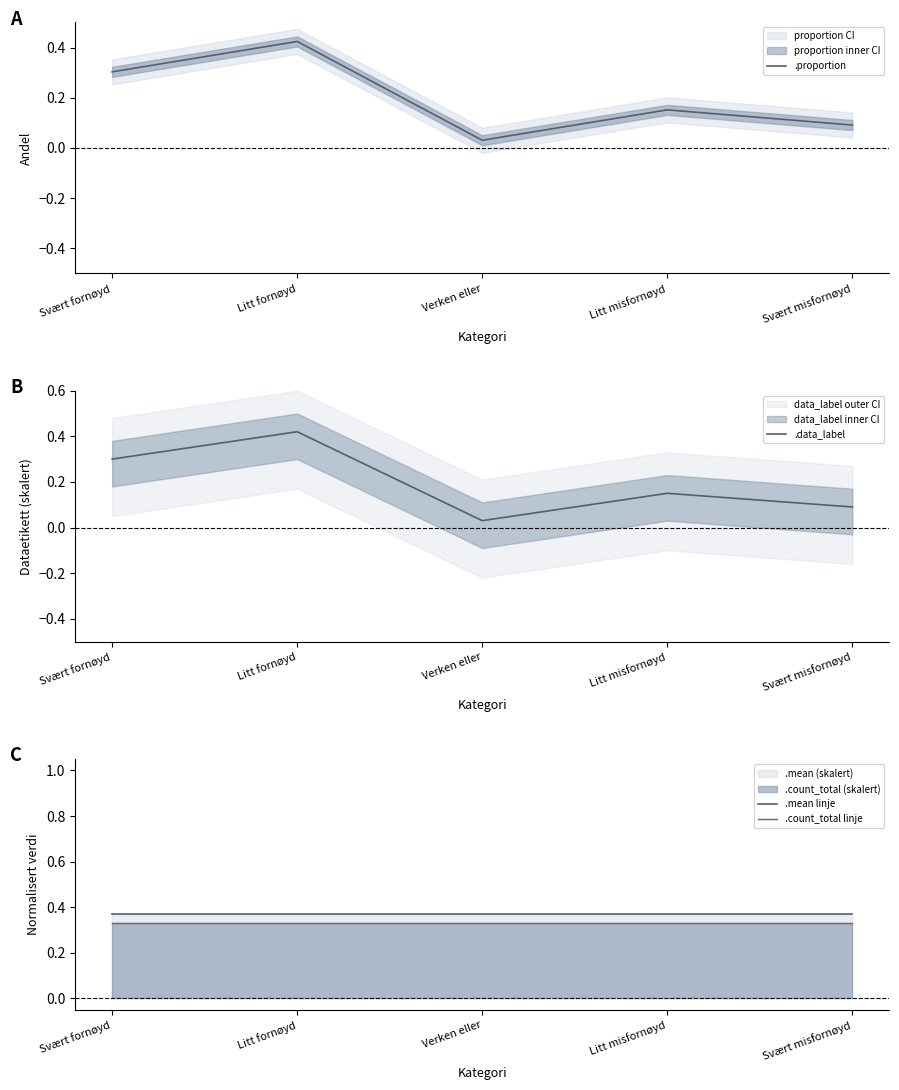

True or false: .mean linje and .count_total linje intersect in this chart.

False